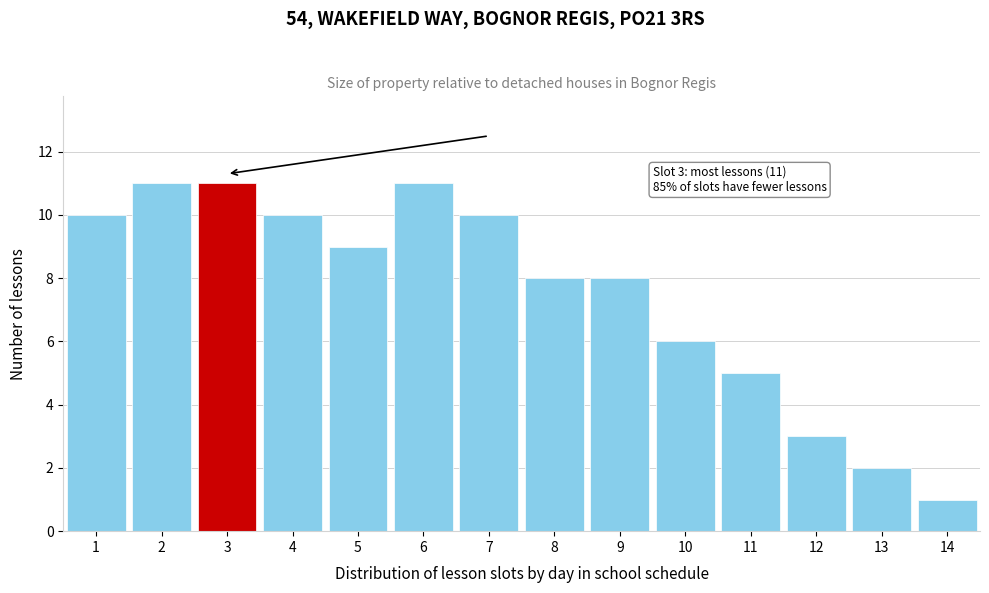

Reading right to left, what are all the values shown in this chart?

1	2	3	5	6	8	8	10	11	9	10	11	11	10